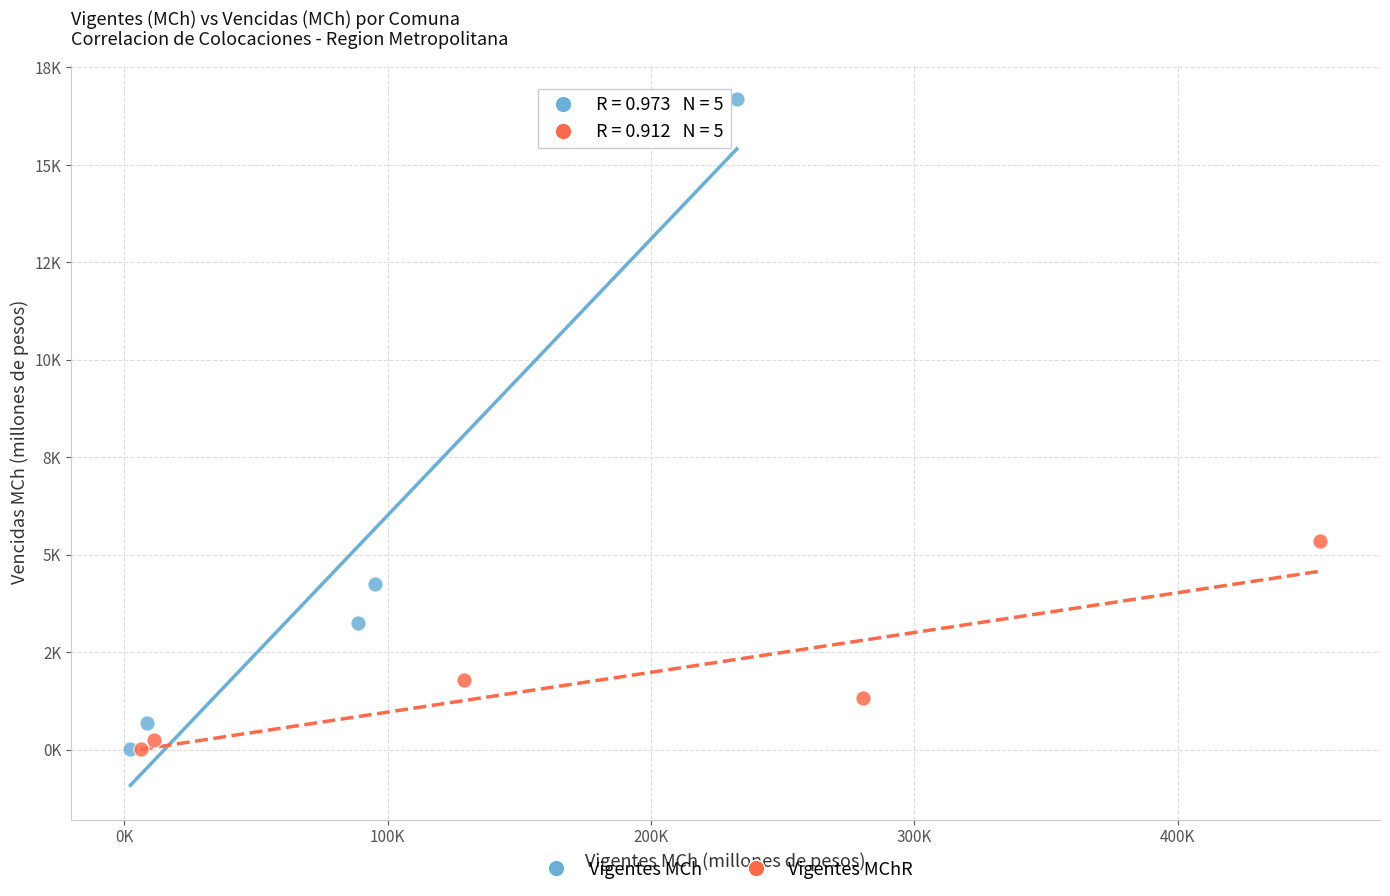

What are all the series names shown in the legend?

Vigentes MCh, Vigentes MChR